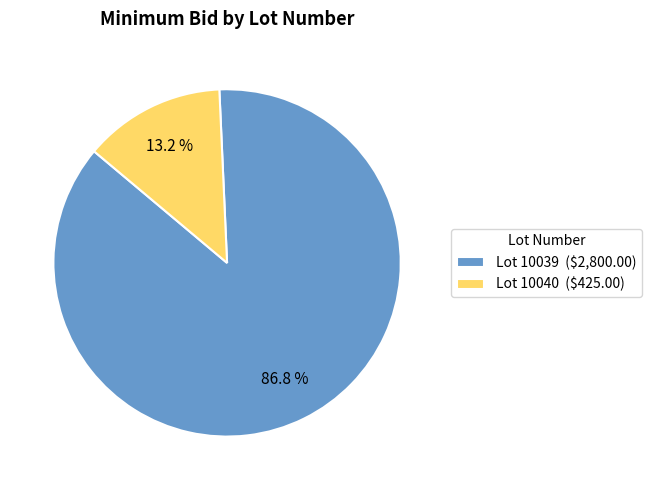

How many segments does this pie chart have?

2